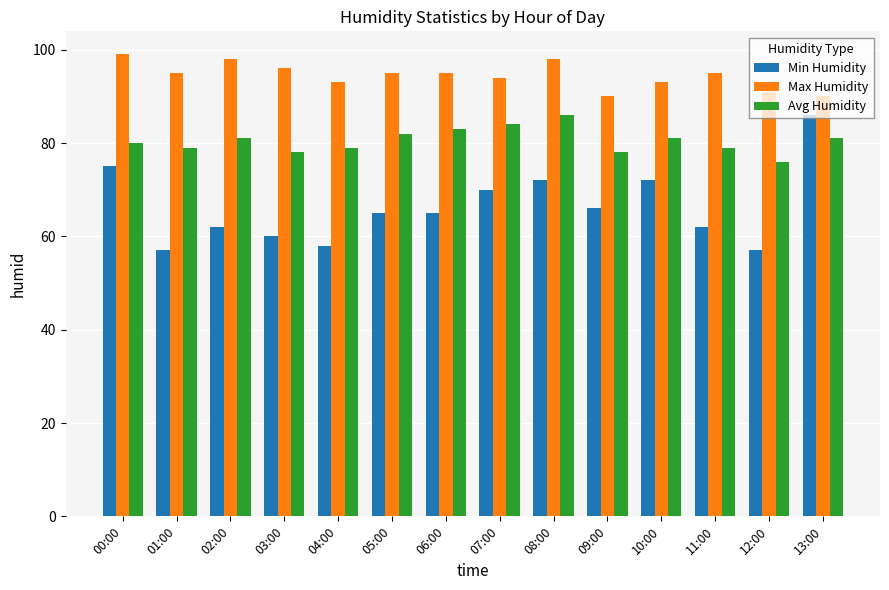

Reading right to left, list all the values displayed in this chart.

Min Humidity: 86	57	62	72	66	72	70	65	65	58	60	62	57	75
Max Humidity: 90	91	95	93	90	98	94	95	95	93	96	98	95	99
Avg Humidity: 81	76	79	81	78	86	84	83	82	79	78	81	79	80